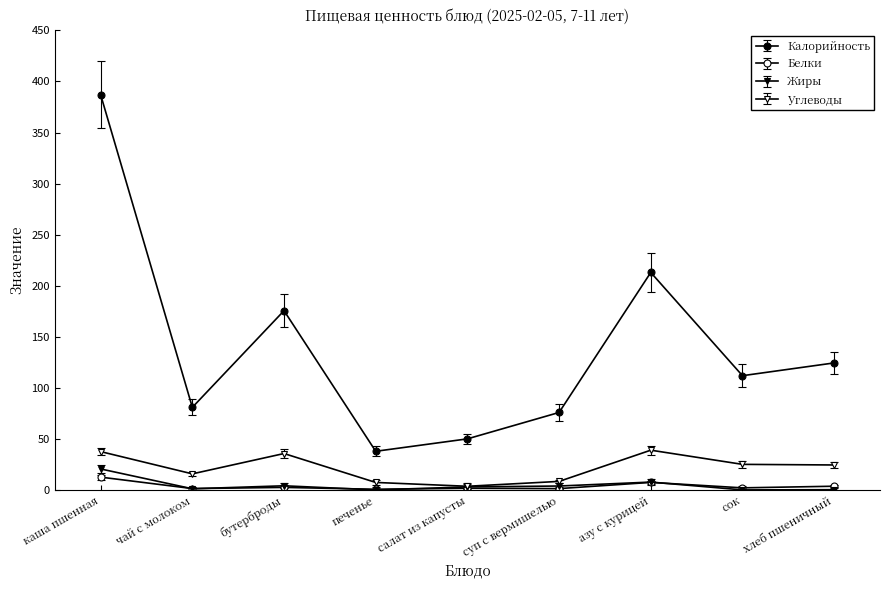

Rank the series by their maximum value, from lowest to highest.

Белки, Жиры, Углеводы, Калорийность